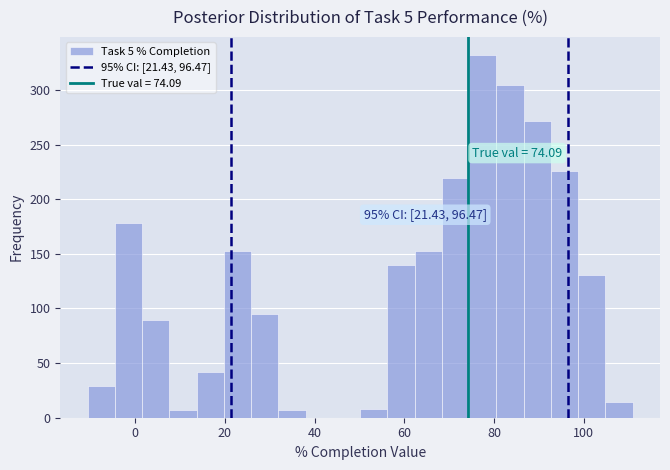

Read against the x-axis, roughly where is the centre of the tallest bar?

78